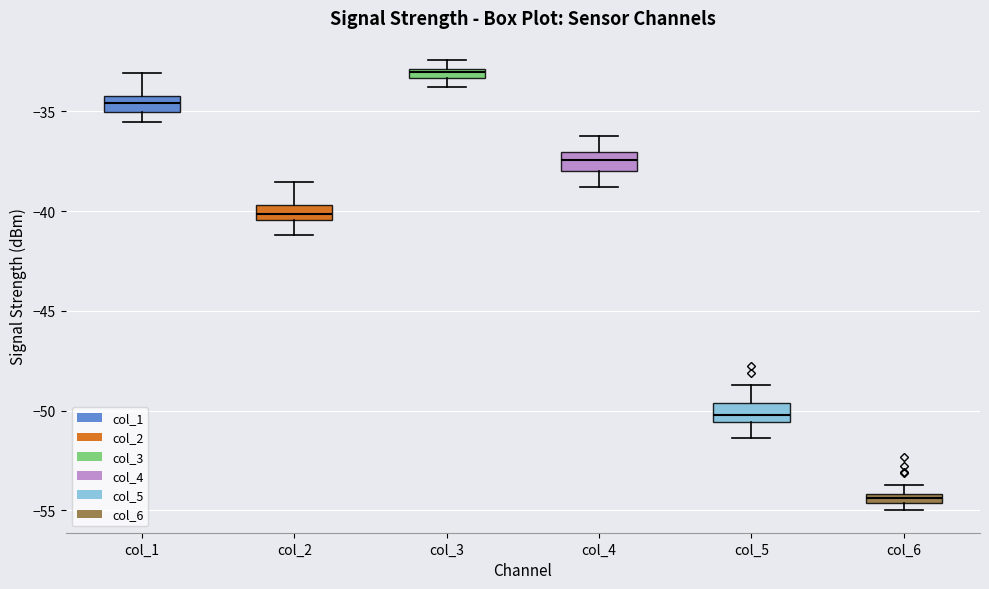

Which box has the lowest median line?

col_6